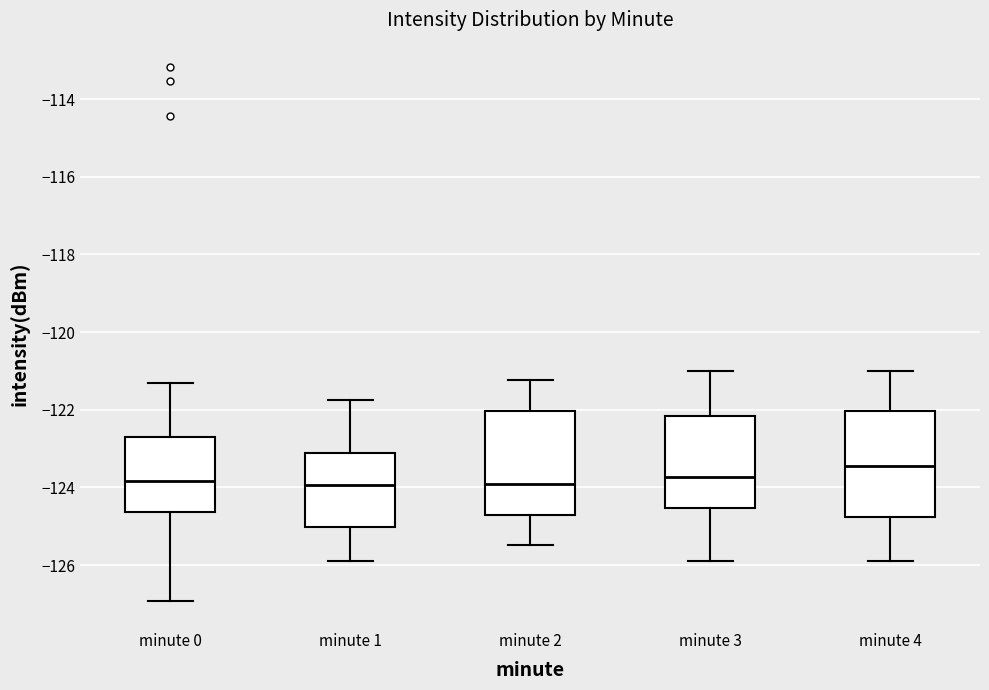

Which box's median line is the highest?

minute 4